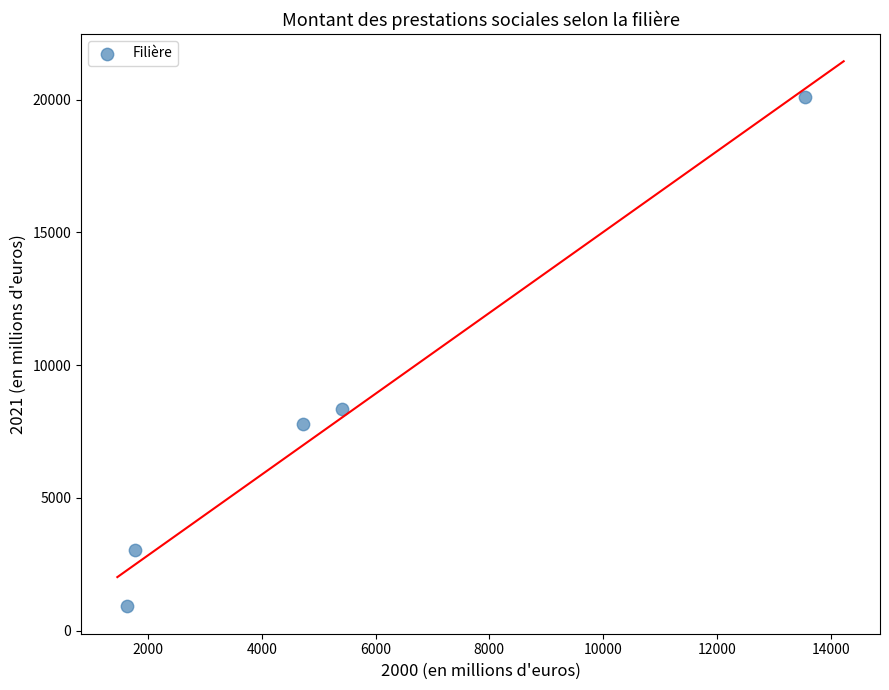

What Y value in the scatter plot is closest to 10504?

8363.0